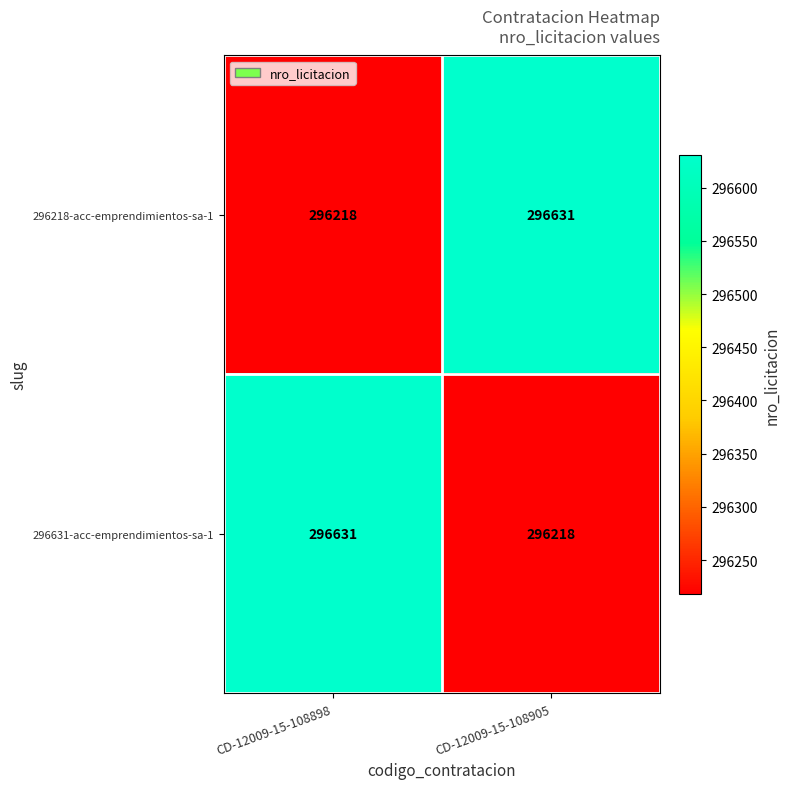

What is the sum of the 296218-acc-emprendimientos-sa-1 values at CD-12009-15-108898 and CD-12009-15-108905?

592849